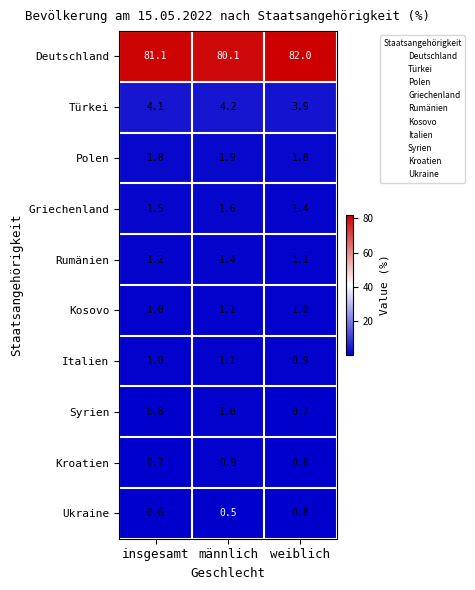

Rank the series at weiblich from lowest to highest value.

Kroatien, Syrien, Ukraine, Italien, Kosovo, Rumänien, Griechenland, Polen, Türkei, Deutschland